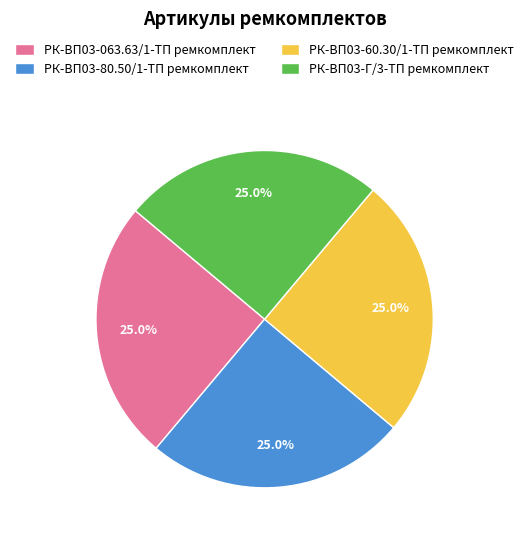

True or false: РК-ВП03-Г/3-ТП ремкомплект accounts for 20% of the total.

False